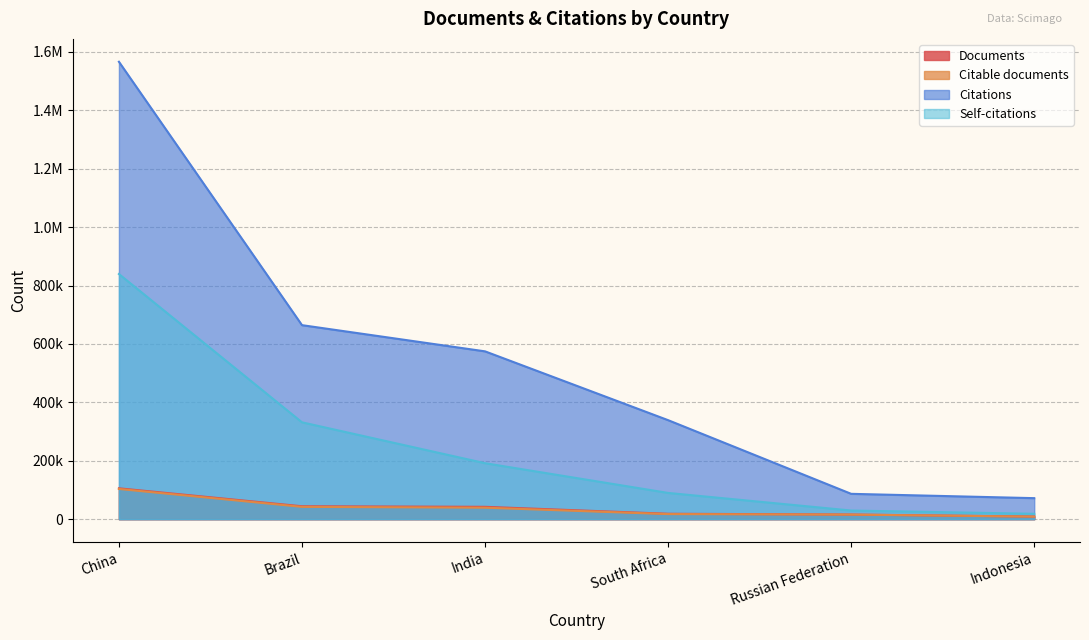

What is the difference between the highest and lowest values at Brazil?

622278